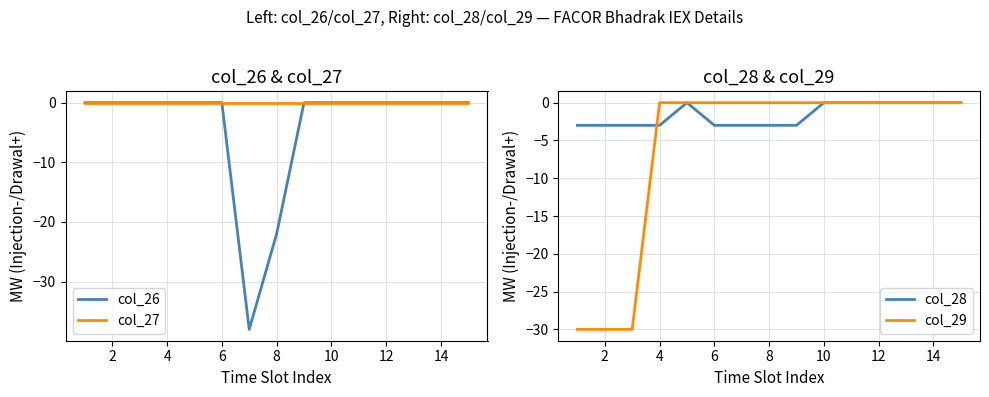

What is the minimum value for col_26?

-38